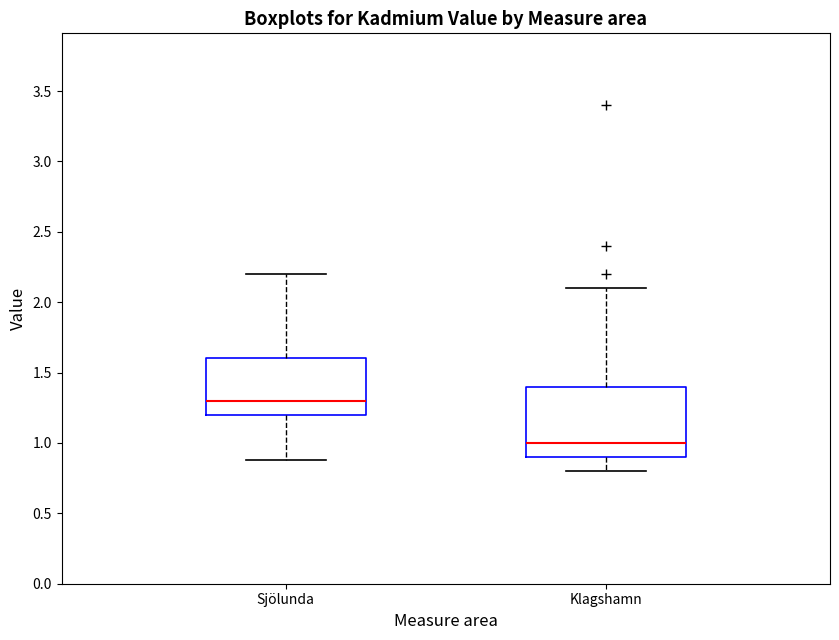

Where does the median line of the box for Sjölunda sit on the y-axis? The values are not printed on the chart, so give them approximately, as read against the axis.

1.3